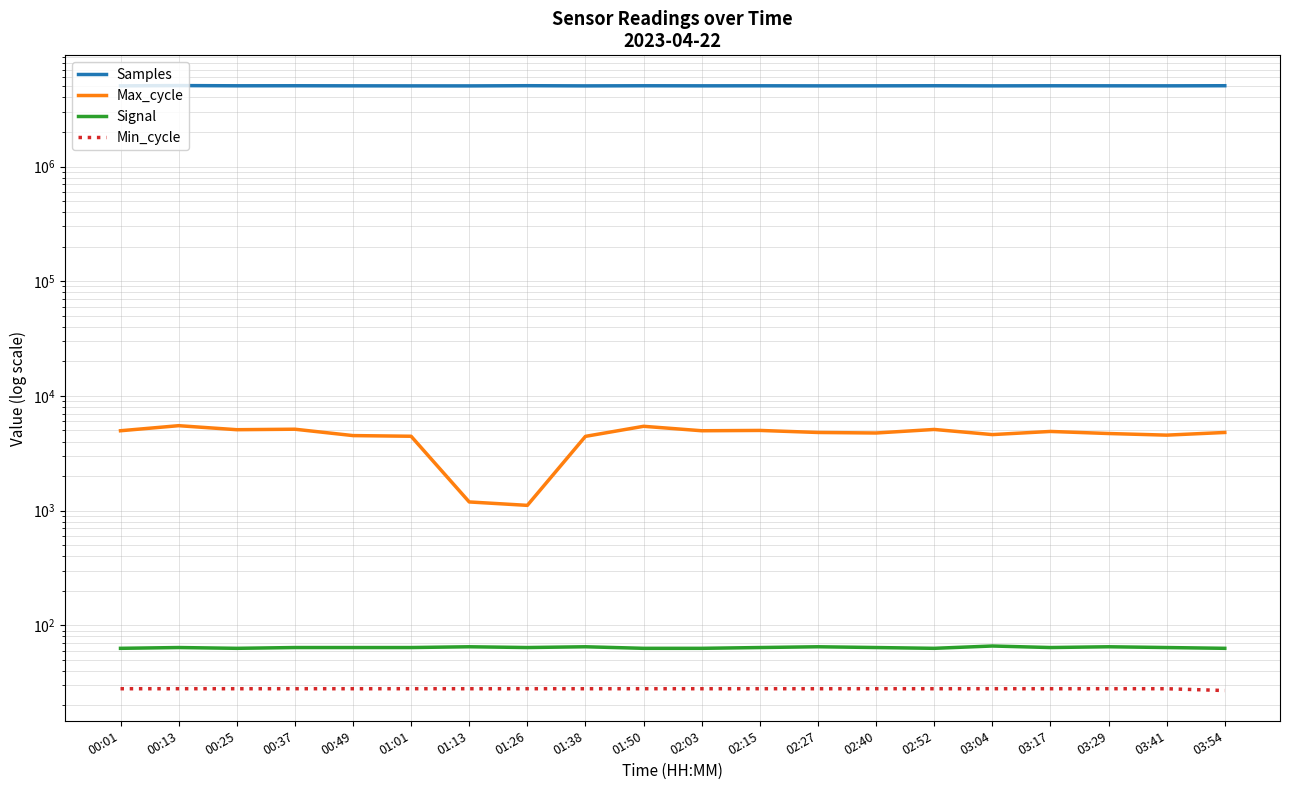

Does the chart have visible grid lines?

Yes